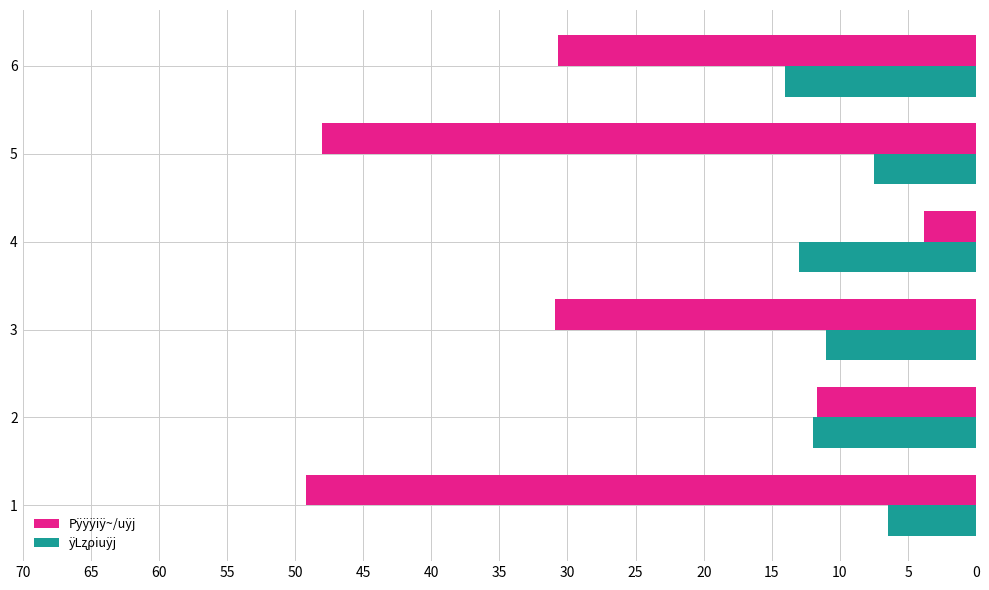

What is the total value across all series at 4?

16.8